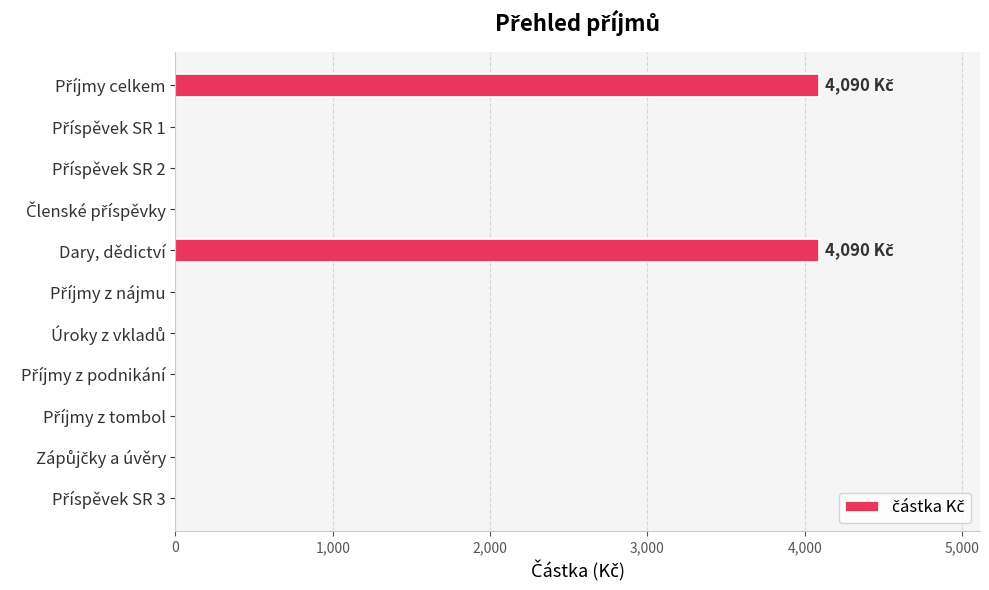

What is the sum of all values?

8180